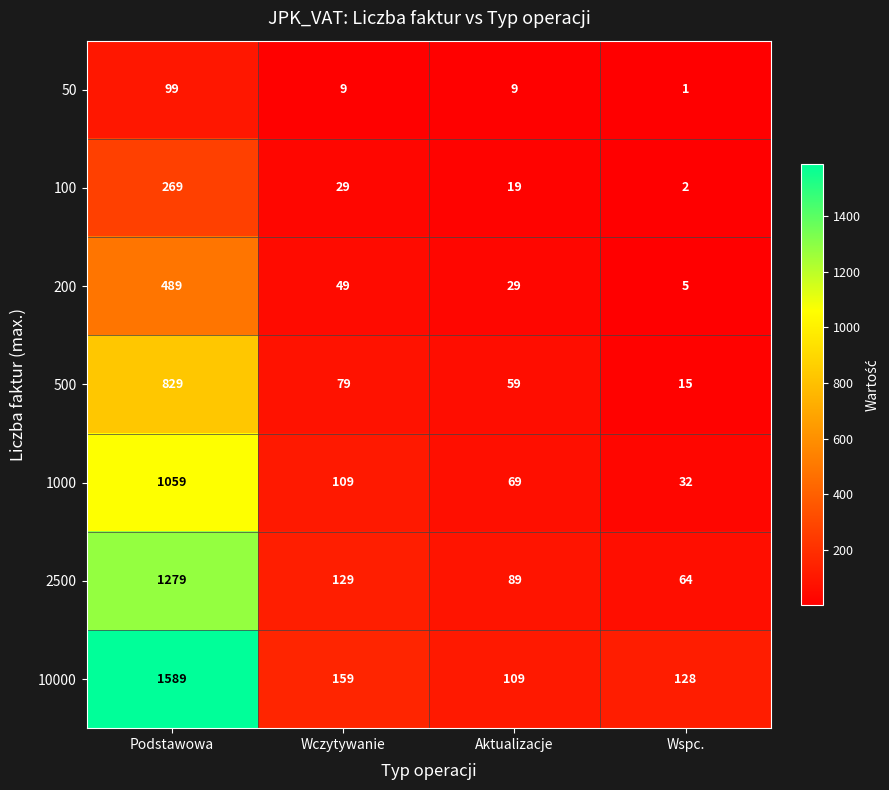

True or false: 100 has a value of 269 at Podstawowa.

True